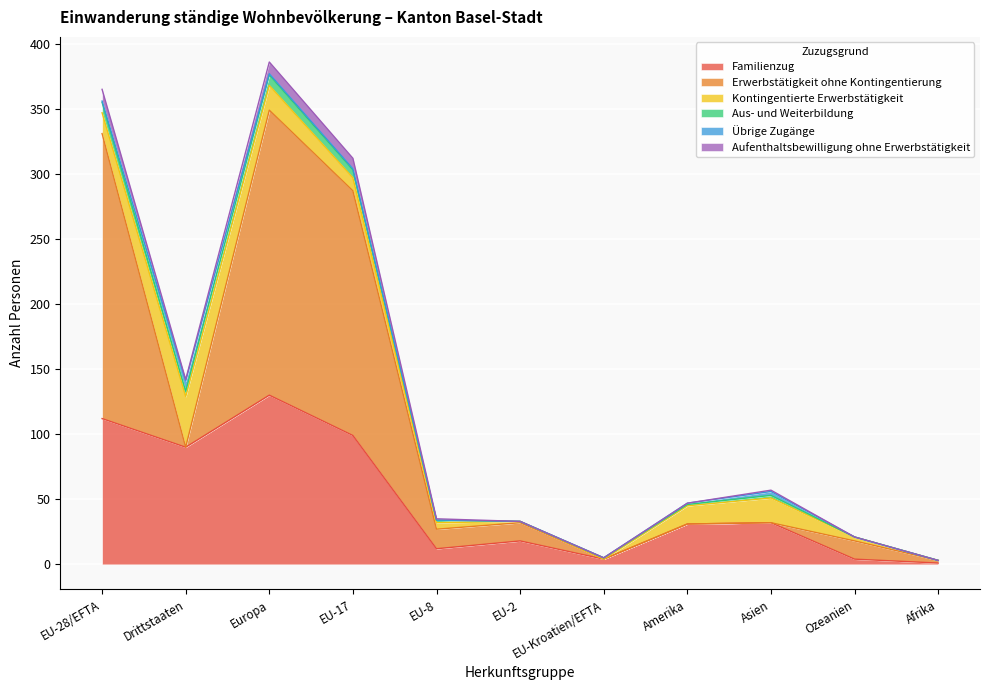

What is the maximum value for Familienzug?

130